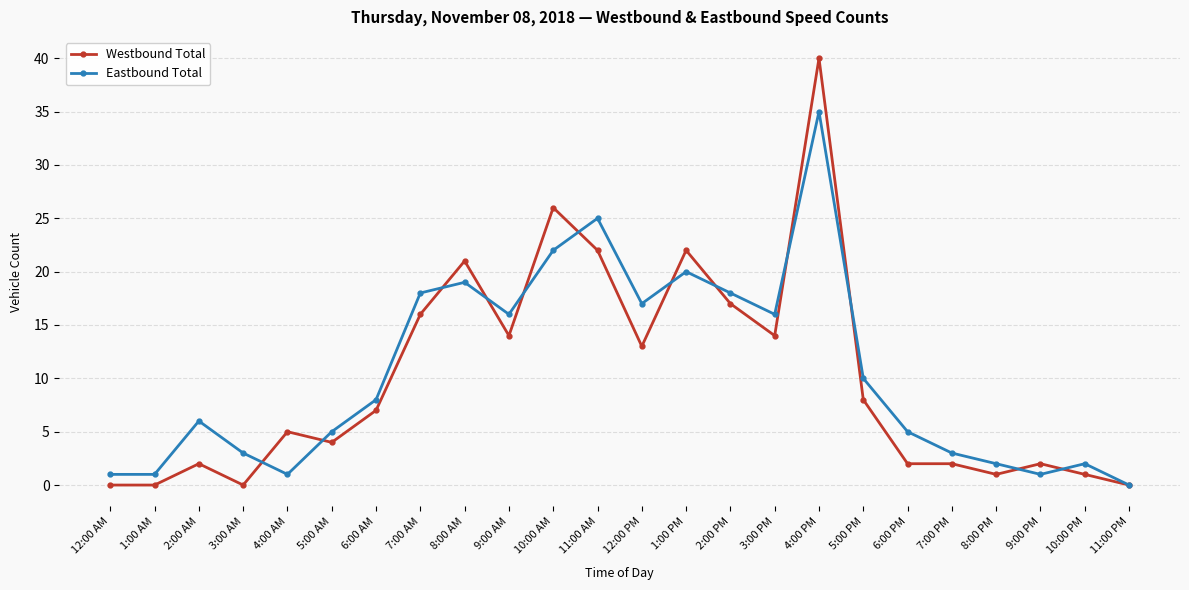

Reading left to right, list all the values displayed in this chart.

Westbound Total: 12:00 AM=0	1:00 AM=0	2:00 AM=2	3:00 AM=0	4:00 AM=5	5:00 AM=4	6:00 AM=7	7:00 AM=16	8:00 AM=21	9:00 AM=14	10:00 AM=26	11:00 AM=22	12:00 PM=13	1:00 PM=22	2:00 PM=17	3:00 PM=14	4:00 PM=40	5:00 PM=8	6:00 PM=2	7:00 PM=2	8:00 PM=1	9:00 PM=2	10:00 PM=1	11:00 PM=0
Eastbound Total: 12:00 AM=1	1:00 AM=1	2:00 AM=6	3:00 AM=3	4:00 AM=1	5:00 AM=5	6:00 AM=8	7:00 AM=18	8:00 AM=19	9:00 AM=16	10:00 AM=22	11:00 AM=25	12:00 PM=17	1:00 PM=20	2:00 PM=18	3:00 PM=16	4:00 PM=35	5:00 PM=10	6:00 PM=5	7:00 PM=3	8:00 PM=2	9:00 PM=1	10:00 PM=2	11:00 PM=0